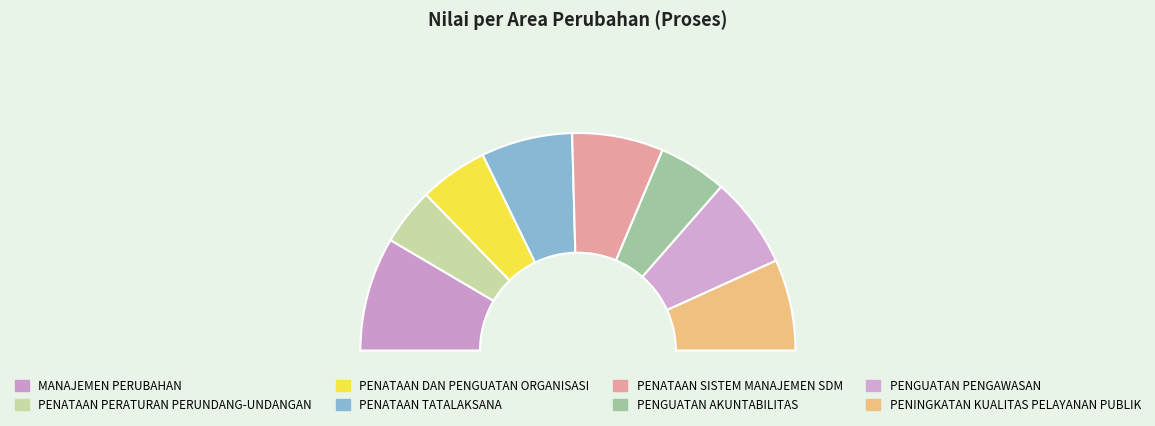

True or false: MANAJEMEN PERUBAHAN accounts for 17% of the total.

True